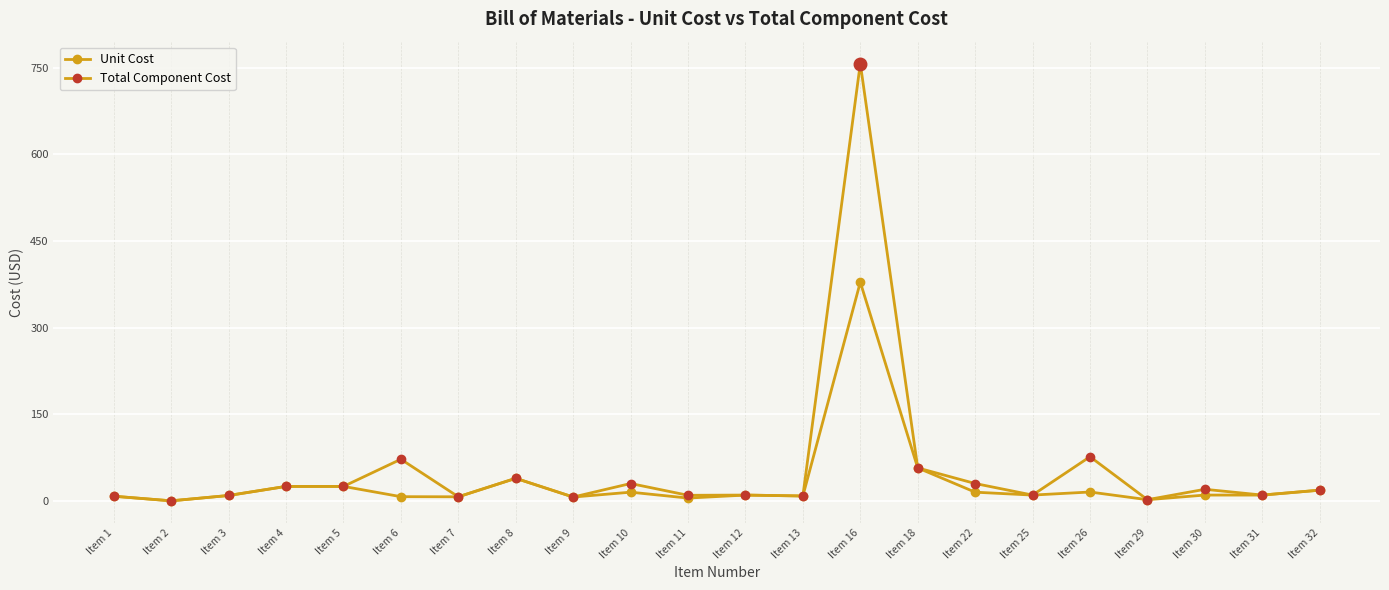

How many categories are shown in the chart?

22